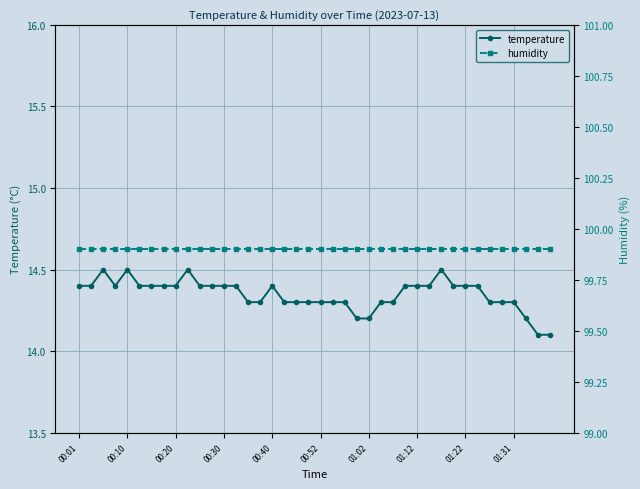

List the series in order of their overall mean, highest first.

humidity, temperature